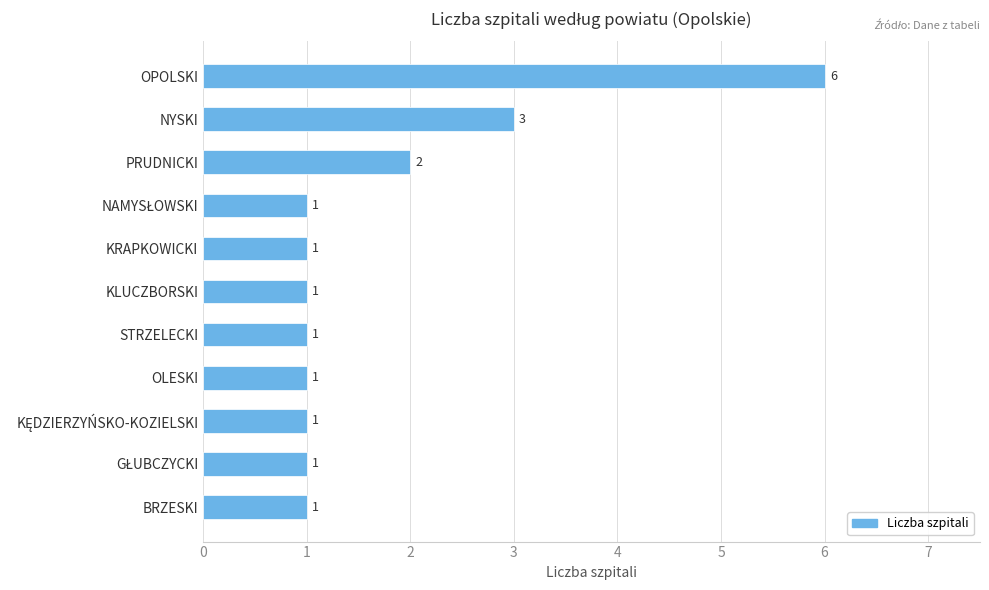

Reading bottom to top, list all the values displayed in this chart.

1	1	1	1	1	1	1	1	2	3	6